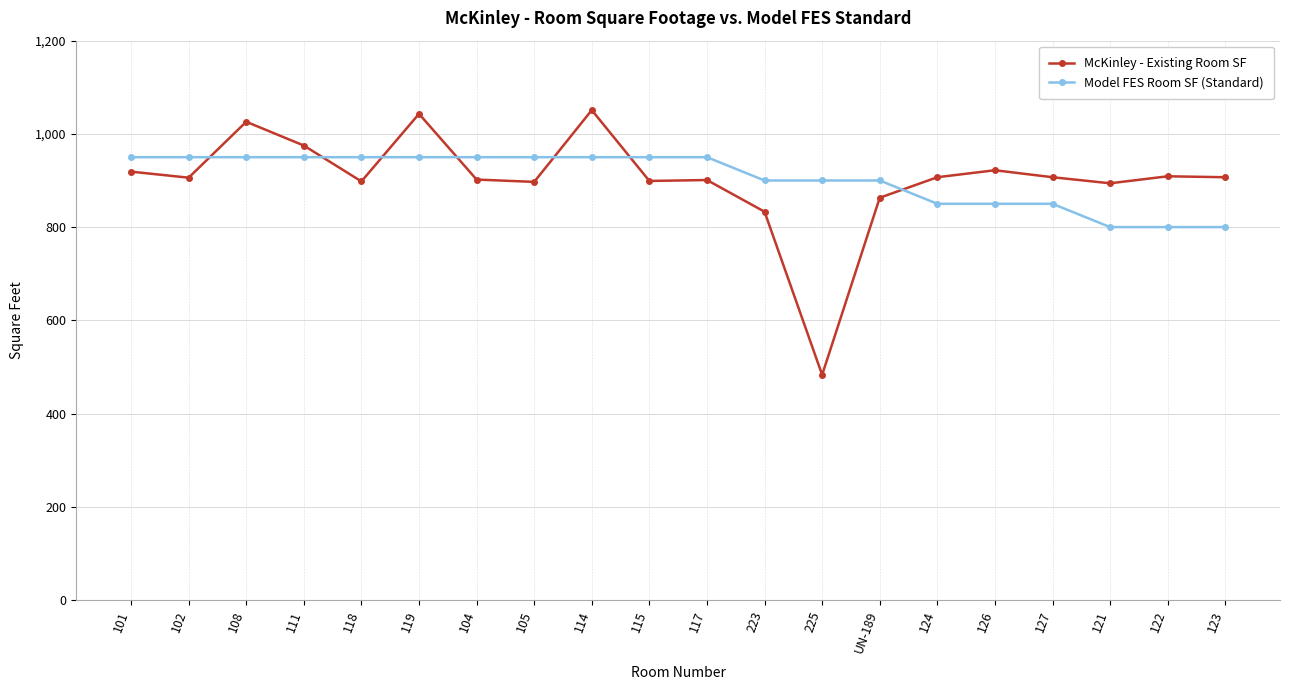

Is the value of Model FES Room SF (Standard) at 101 greater than the value of McKinley - Existing Room SF at 115?

Yes